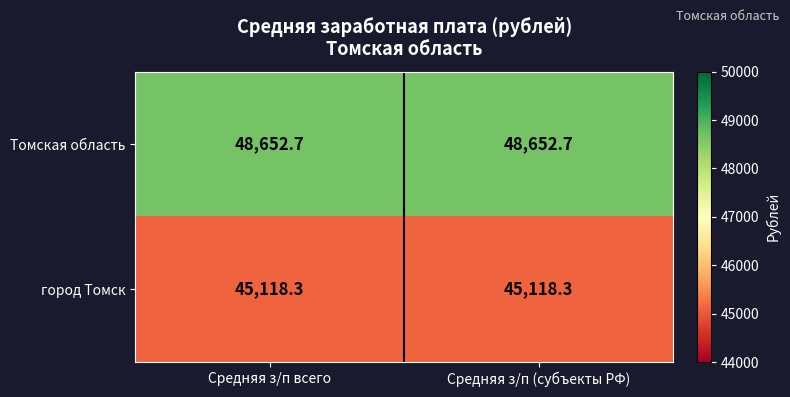

The value of город Томск at Средняя з/п (субъекты РФ) is 75788.0. True or false?

False